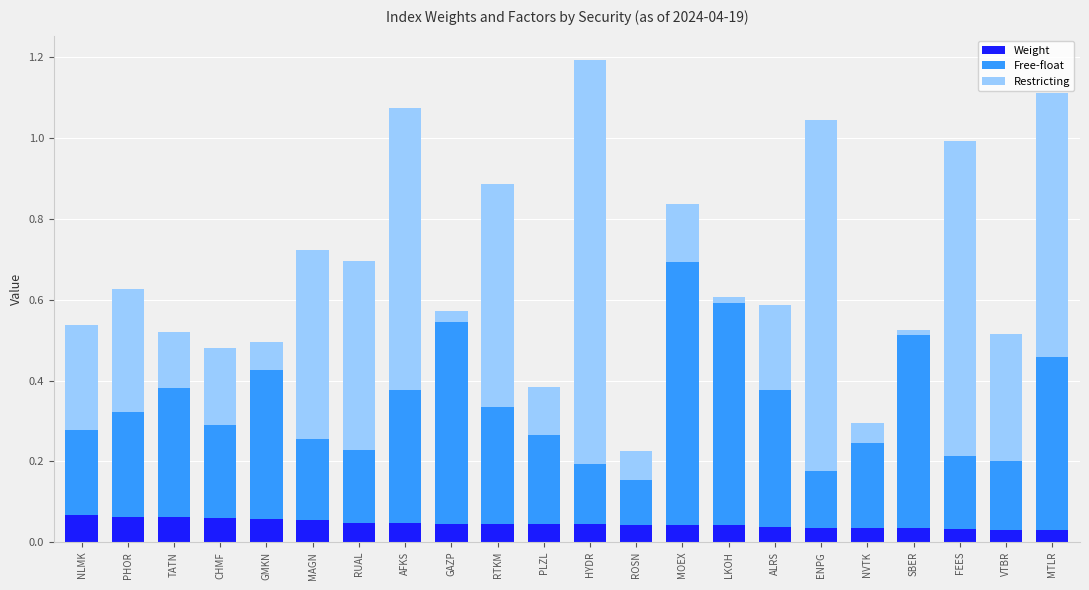

What is the sum of all Weight values?

1.0